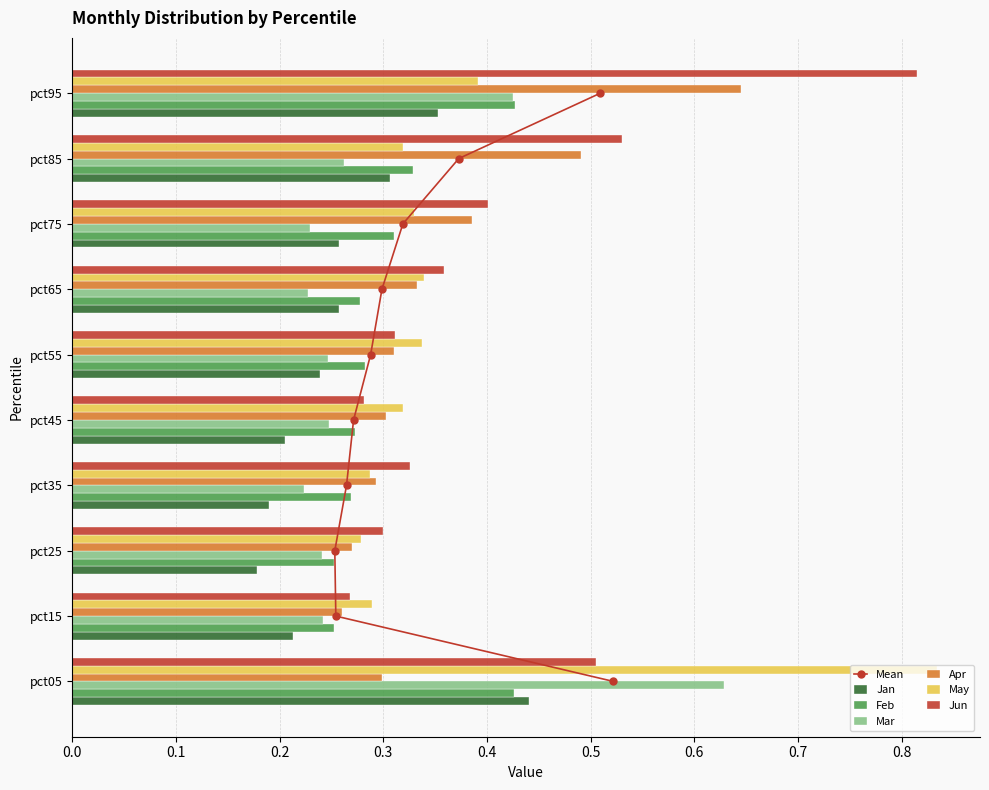

Which series changed the most between pct05 and pct85?

May